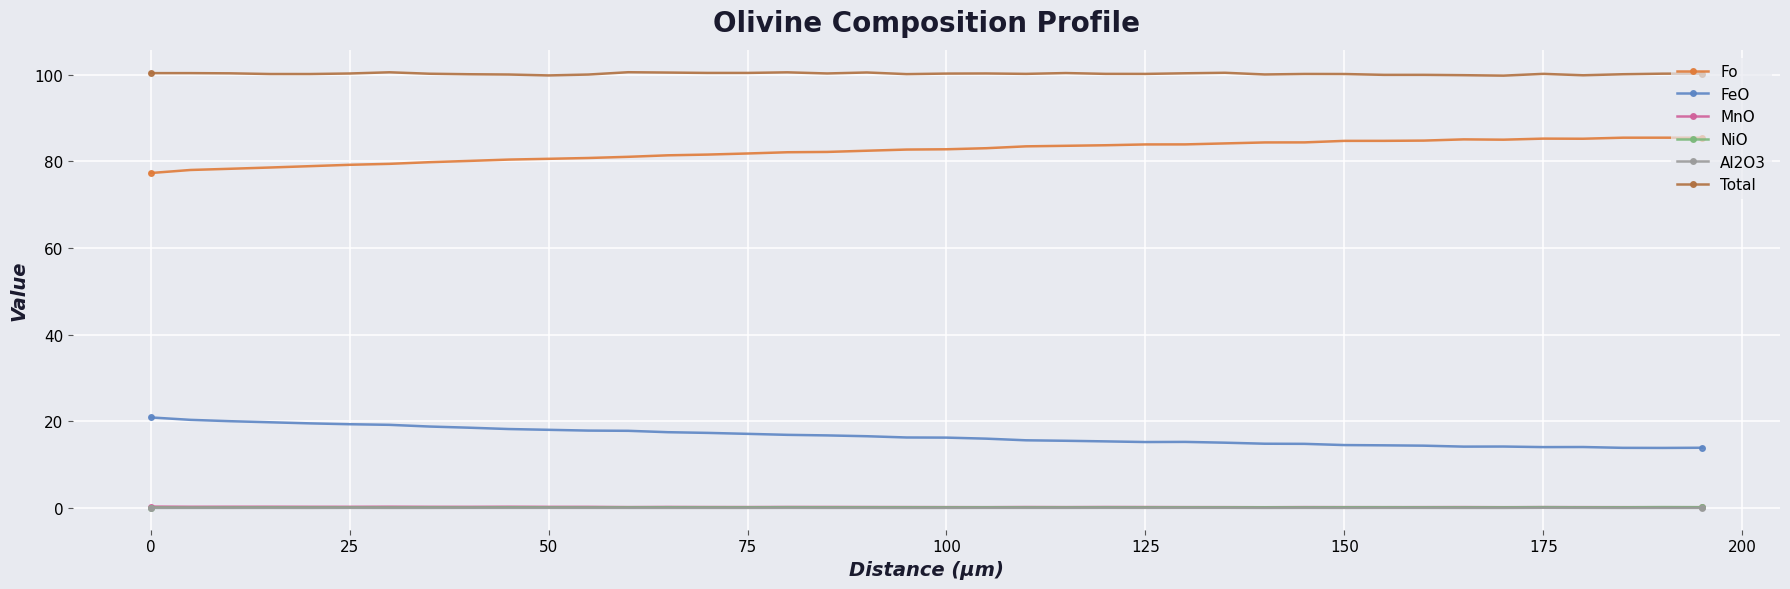

Which series has the largest total across all categories?

Total